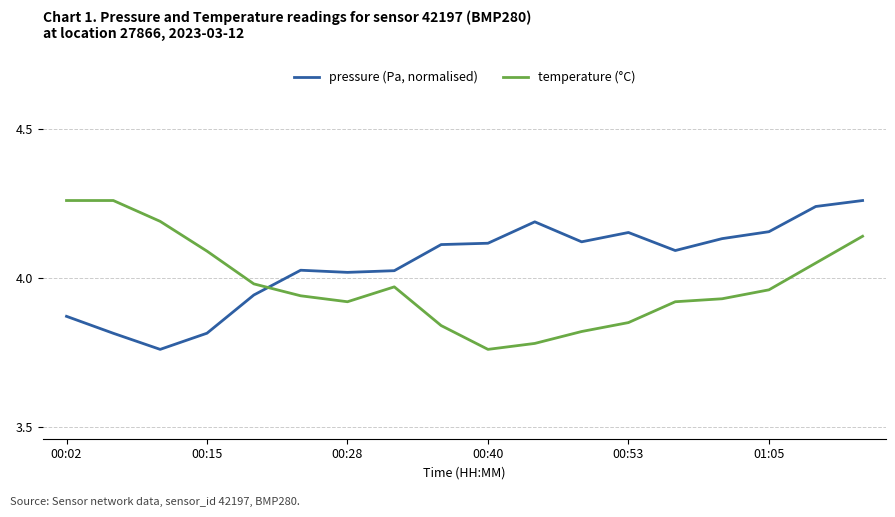

Which series has the largest total across all categories?

pressure (Pa, normalised)